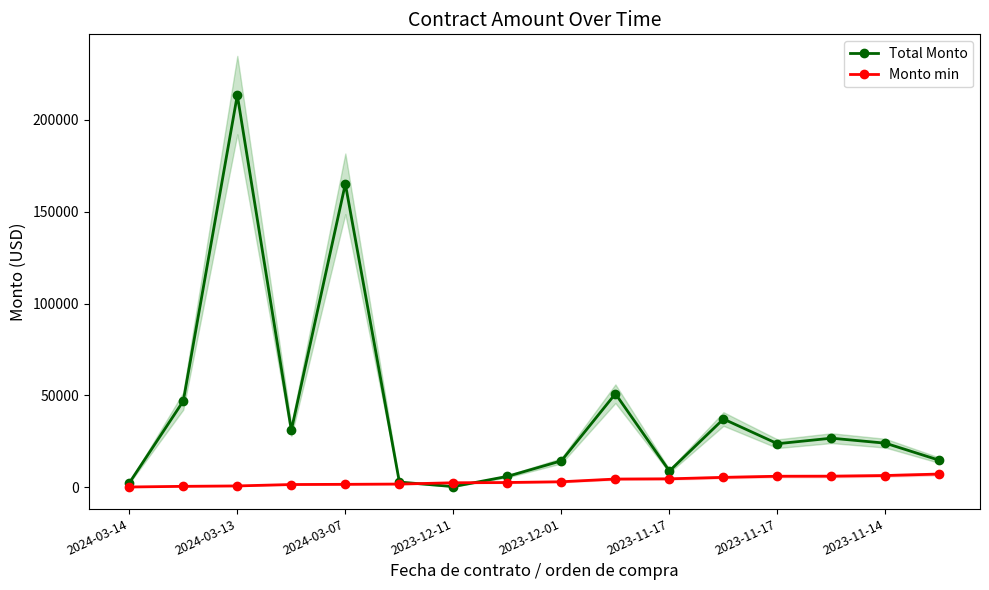

The Monto min series shows 4474.8 at 9. True or false?

True